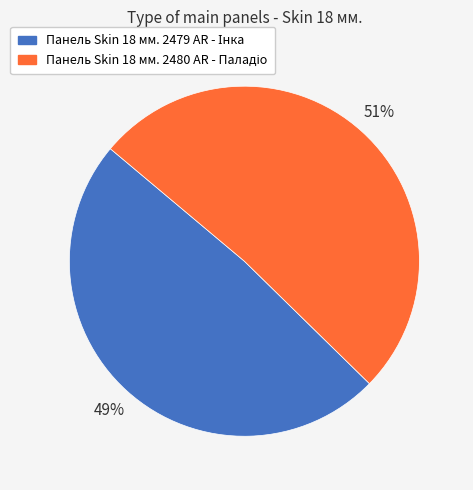

Is there any slice that represents more than half of the pie?

Yes